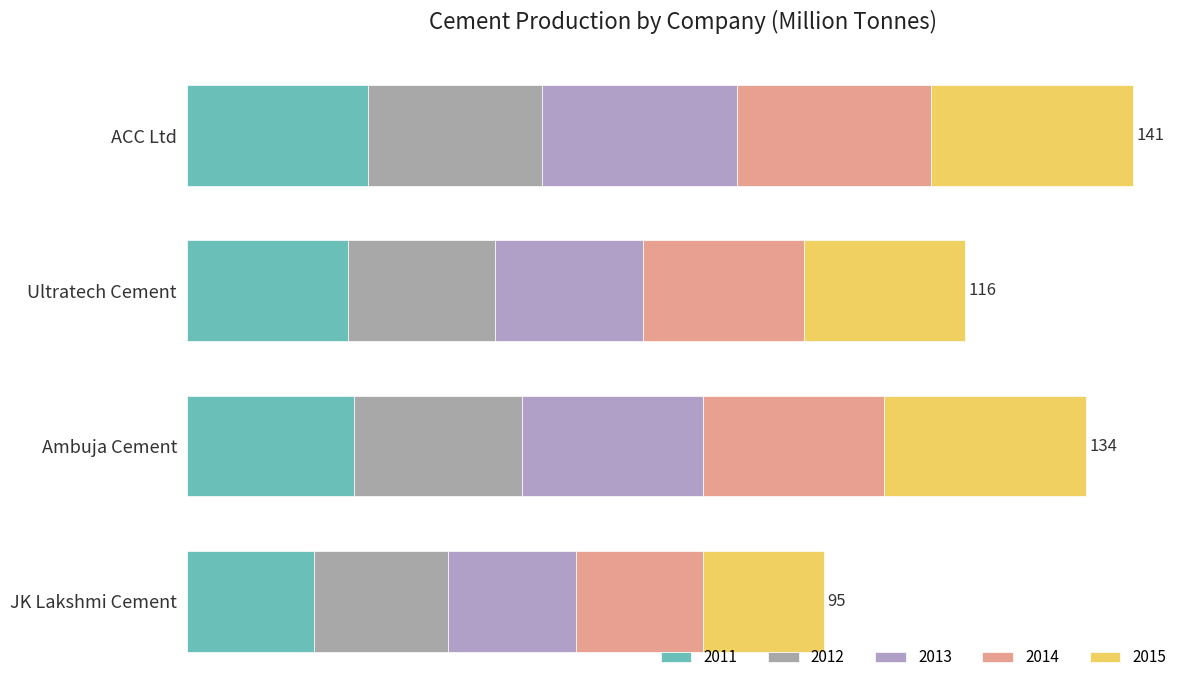

Reading left to right, transcribe all the data shown in this chart.

2011: 27	24	25	19
2012: 26	22	25	20
2013: 29	22	27	19
2014: 29	24	27	19
2015: 30	24	30	18